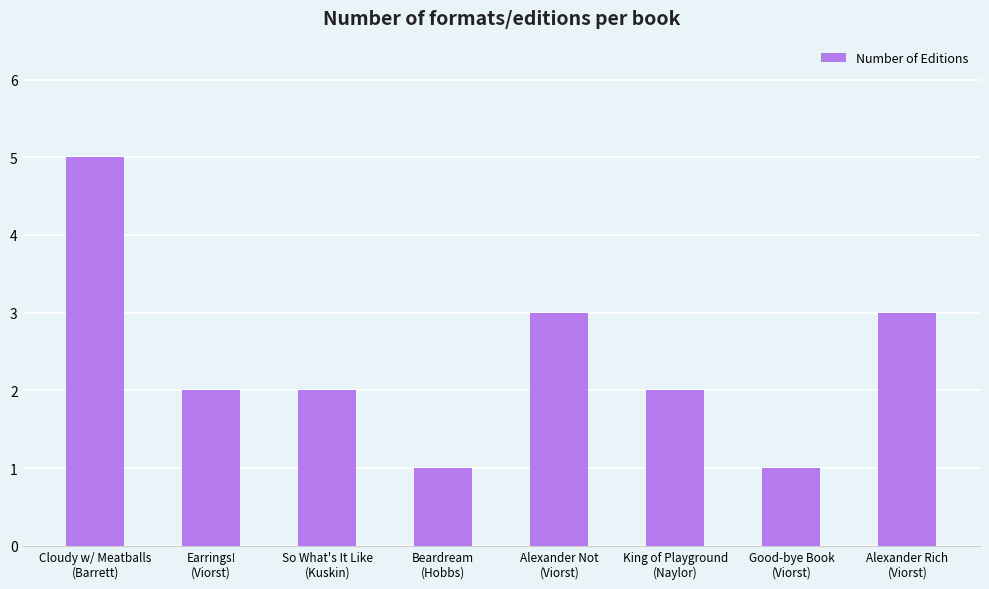

What is the greatest value displayed?

5